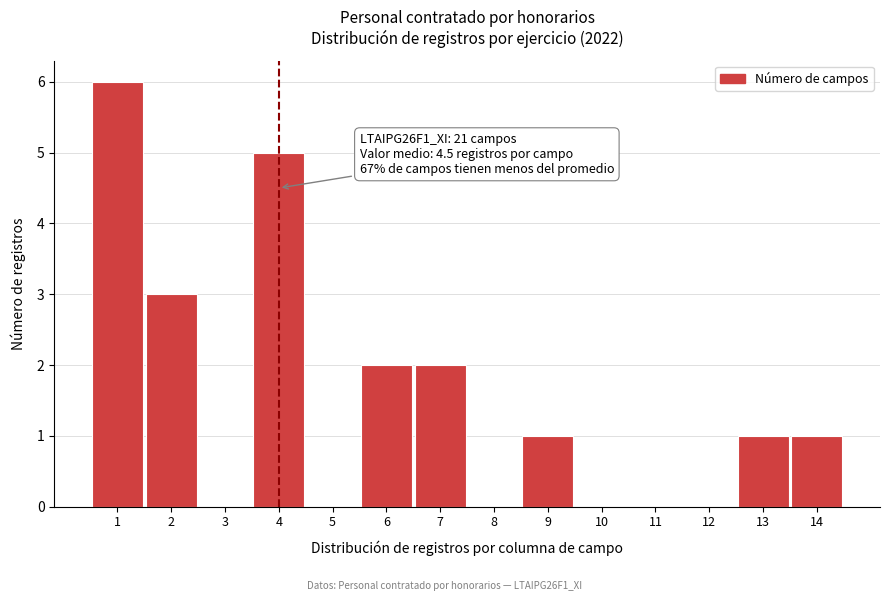

Reading left to right, transcribe all the data shown in this chart.

1=6	2=3	3=0	4=5	5=0	6=2	7=2	8=0	9=1	10=0	11=0	12=0	13=1	14=1